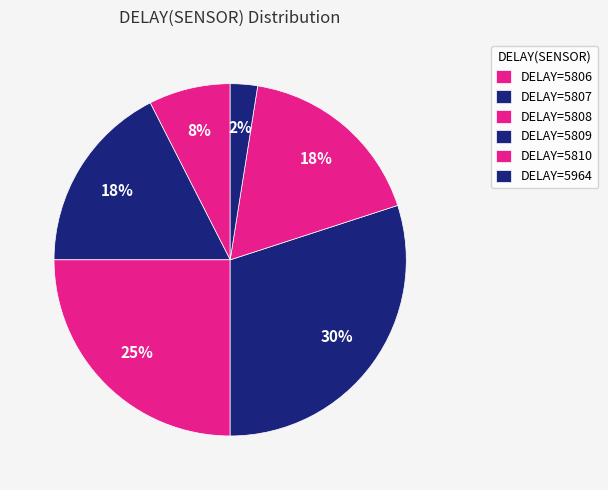

Does any single category account for the majority?

No